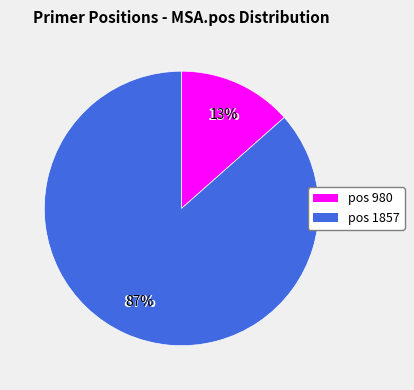

To the nearest percent, what is the difference between the 1857 and 980 slice percentages?

73%